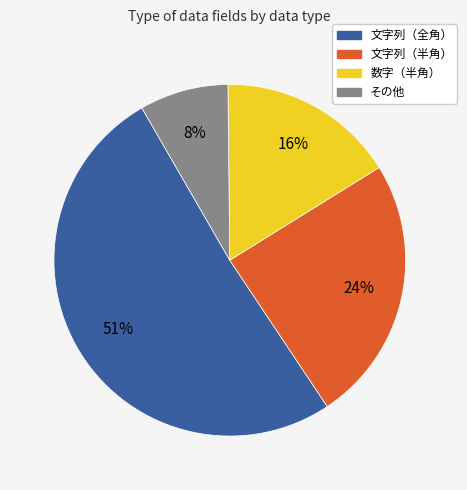

To the nearest percent, what portion does 数字（半角） represent?

16%